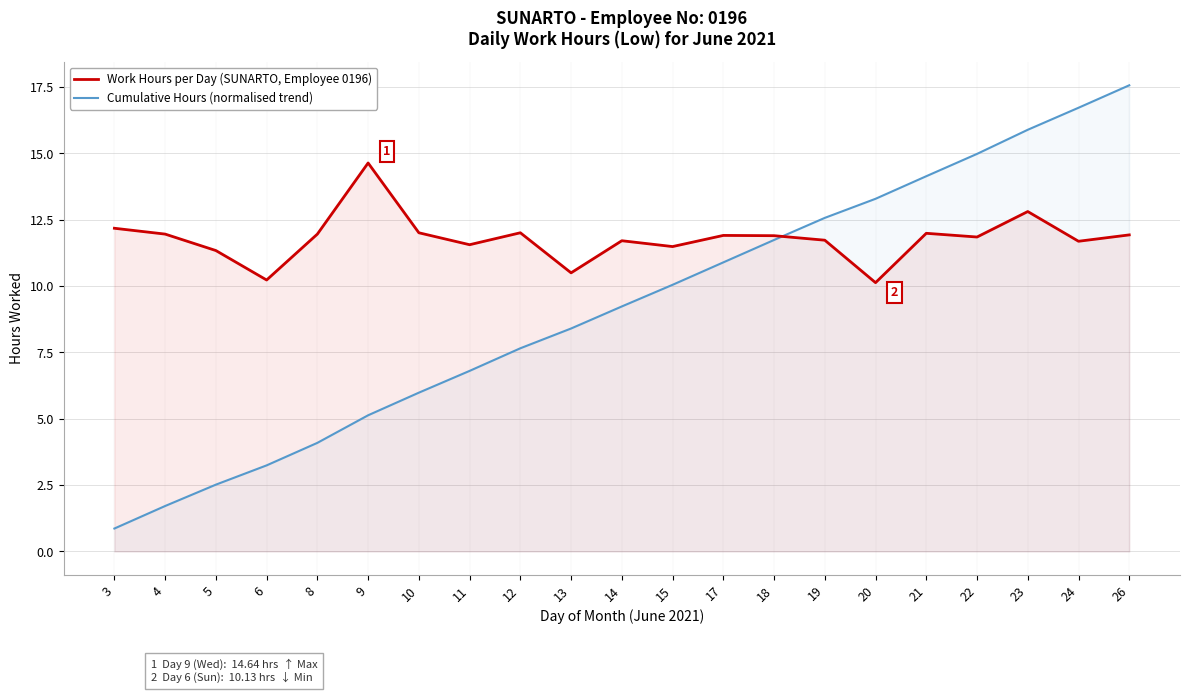

What is the difference between the maximum and minimum values in the Work Hours per Day (SUNARTO, Employee 0196) series?

4.5